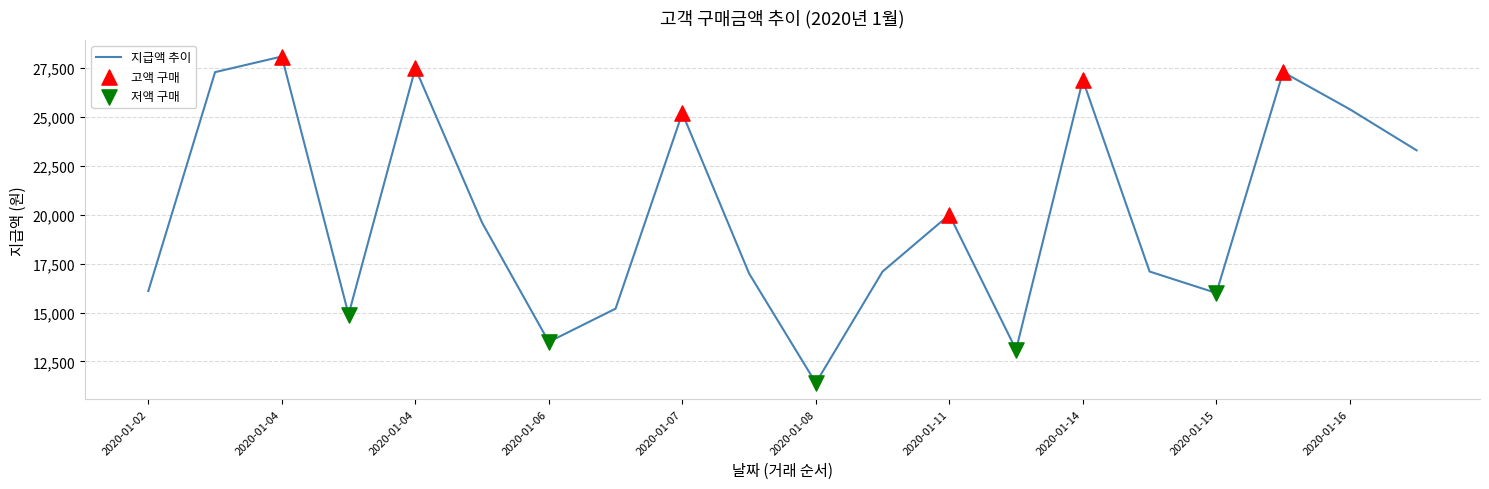

What is the minimum value shown in the chart?

11400